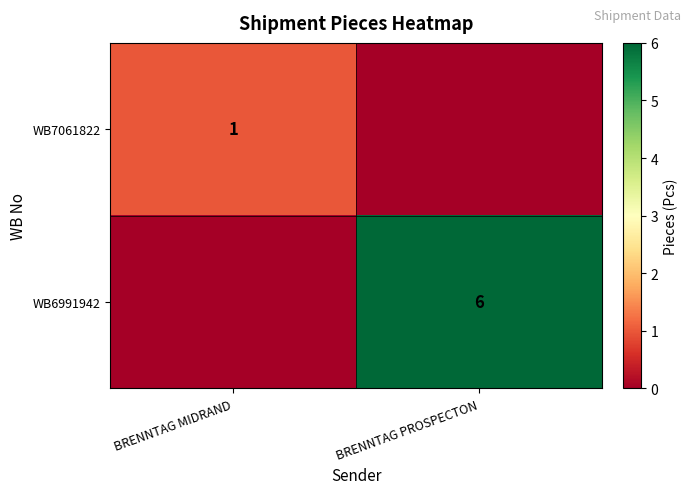

The WB6991942 series shows 6 at BRENNTAG PROSPECTON. True or false?

True